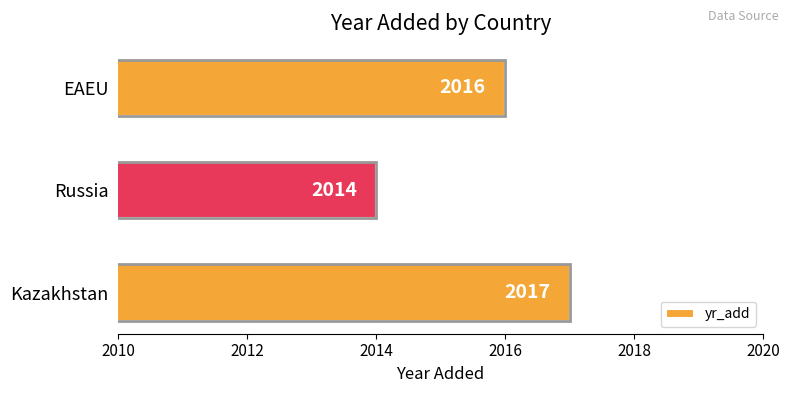

How many values are between 2014 and 2017?

3